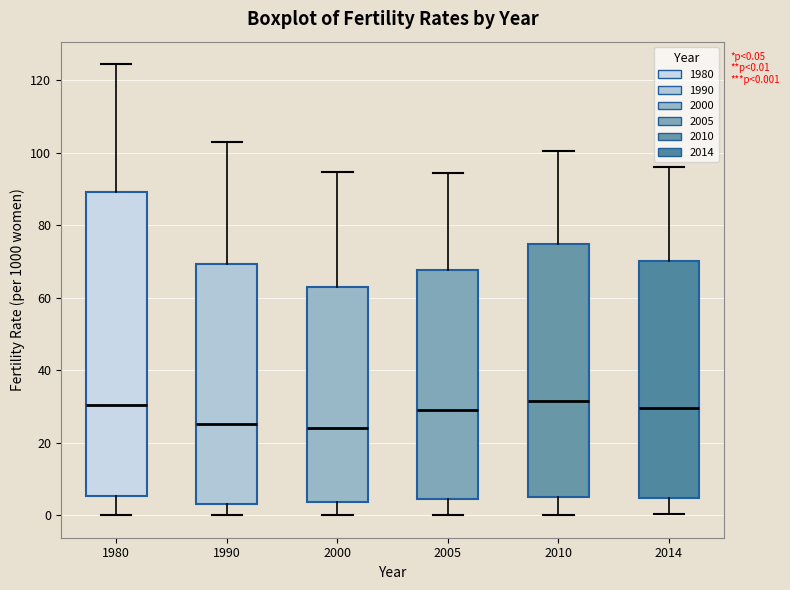

Which box is the tallest, from its lower edge to its upper edge?

1980